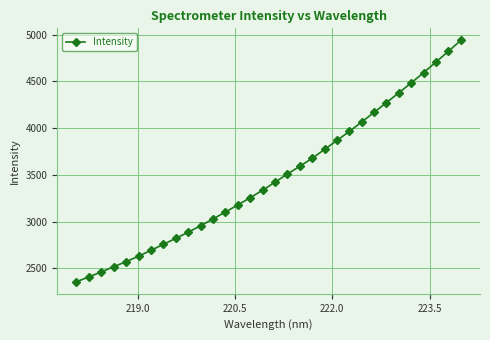

What is the minimum value shown in the chart?

2355.7